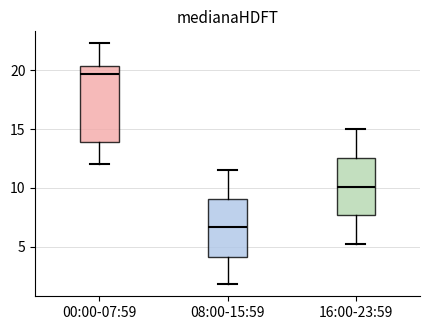

Where does the lower whisker of the box for 00:00-07:59 end on the y-axis? The values are not printed on the chart, so give them approximately, as read against the axis.

12.0